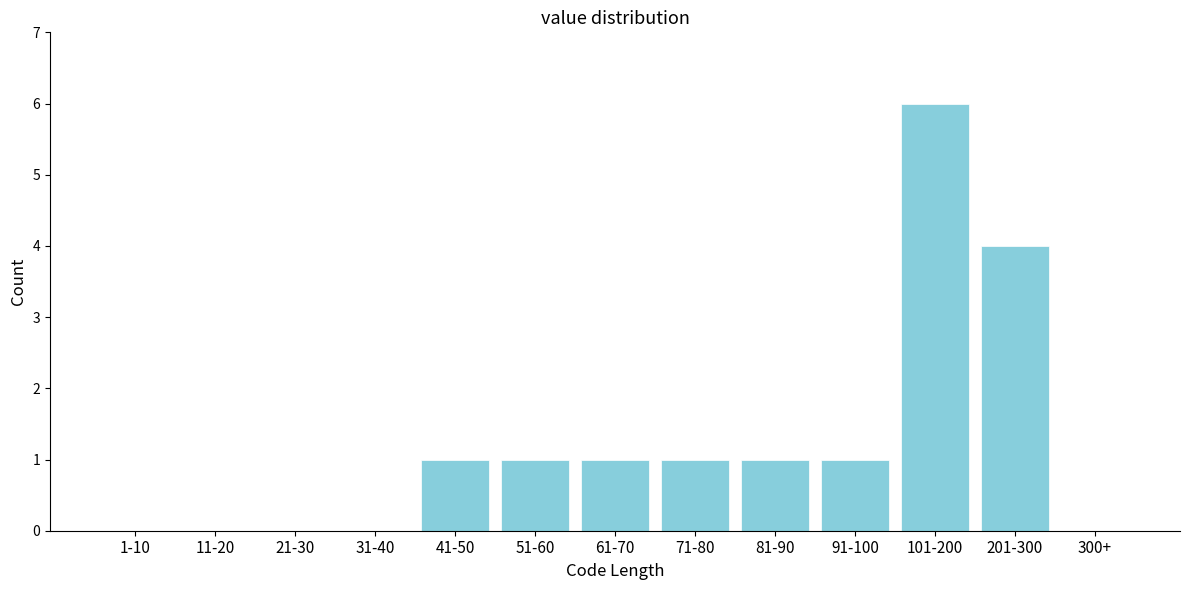

Reading left to right, what are all the values shown in this chart?

1-10=0	11-20=0	21-30=0	31-40=0	41-50=1	51-60=1	61-70=1	71-80=1	81-90=1	91-100=1	101-200=6	201-300=4	300+=0